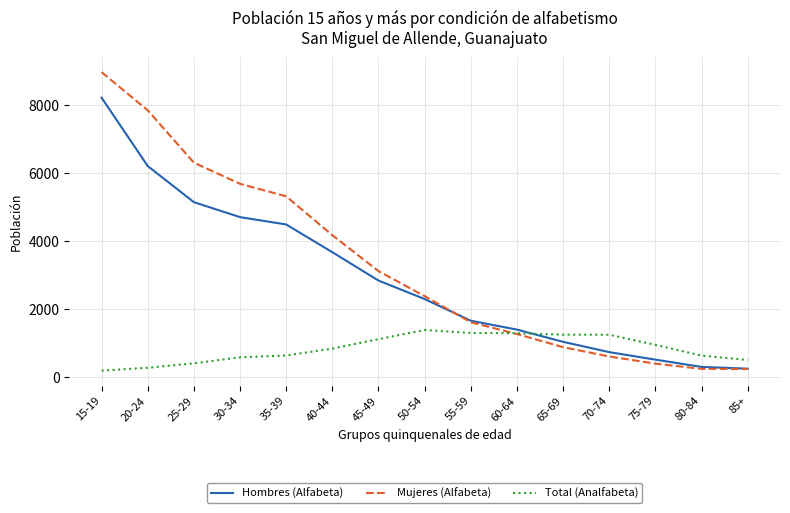

The value of Hombres (Alfabeta) at 55-59 is 1658. True or false?

True